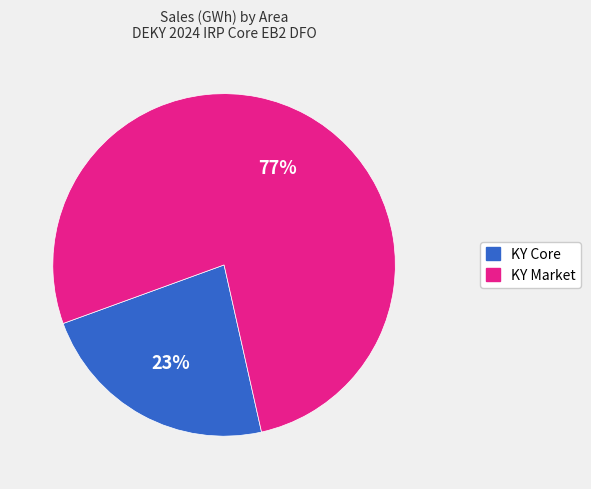

How many segments does this pie chart have?

2